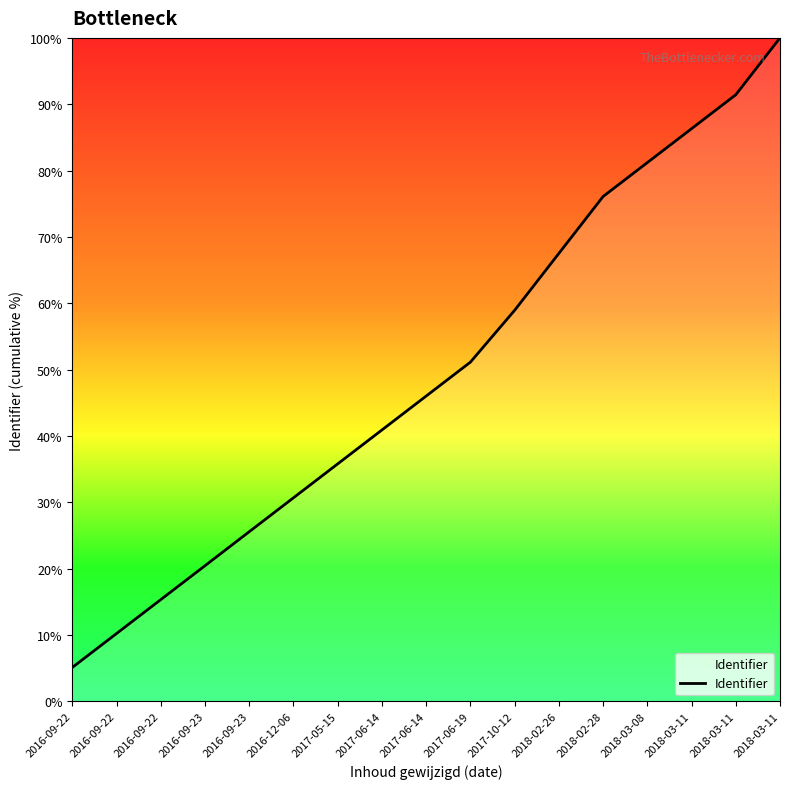

Rank the categories by value from highest to lowest.

2018-03-11, 2018-03-11, 2018-03-11, 2018-03-08, 2018-02-28, 2018-02-26, 2017-10-12, 2017-06-19, 2017-06-14, 2017-06-14, 2017-05-15, 2016-12-06, 2016-09-23, 2016-09-23, 2016-09-22, 2016-09-22, 2016-09-22